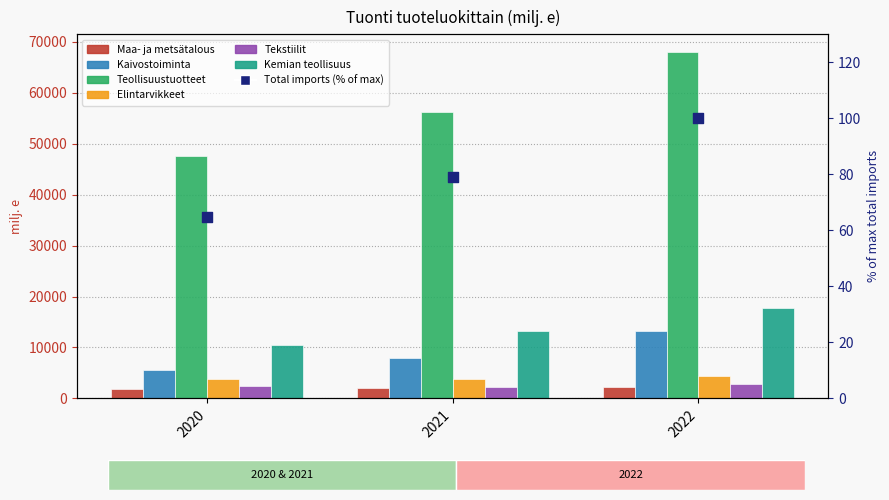

At how many categories does at least one series exceed 39580?

3